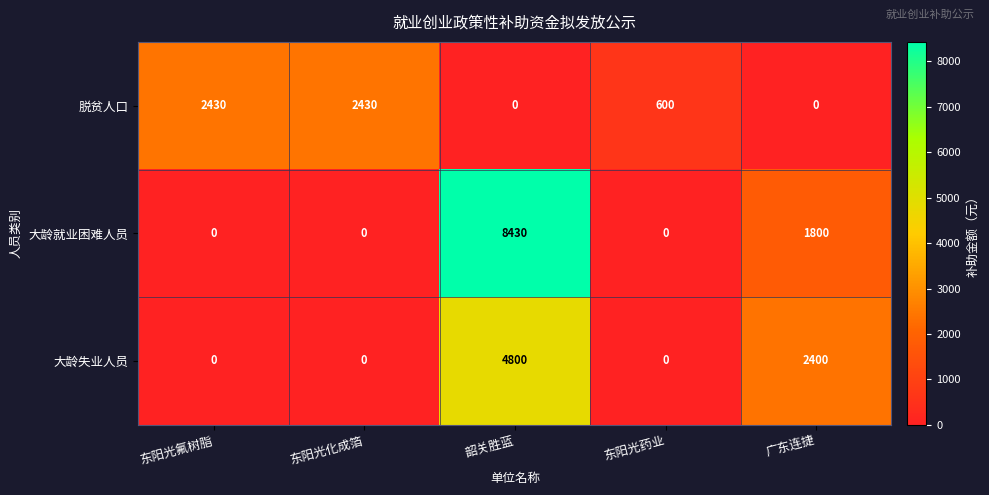

Which series has the largest total across all categories?

大龄就业困难人员